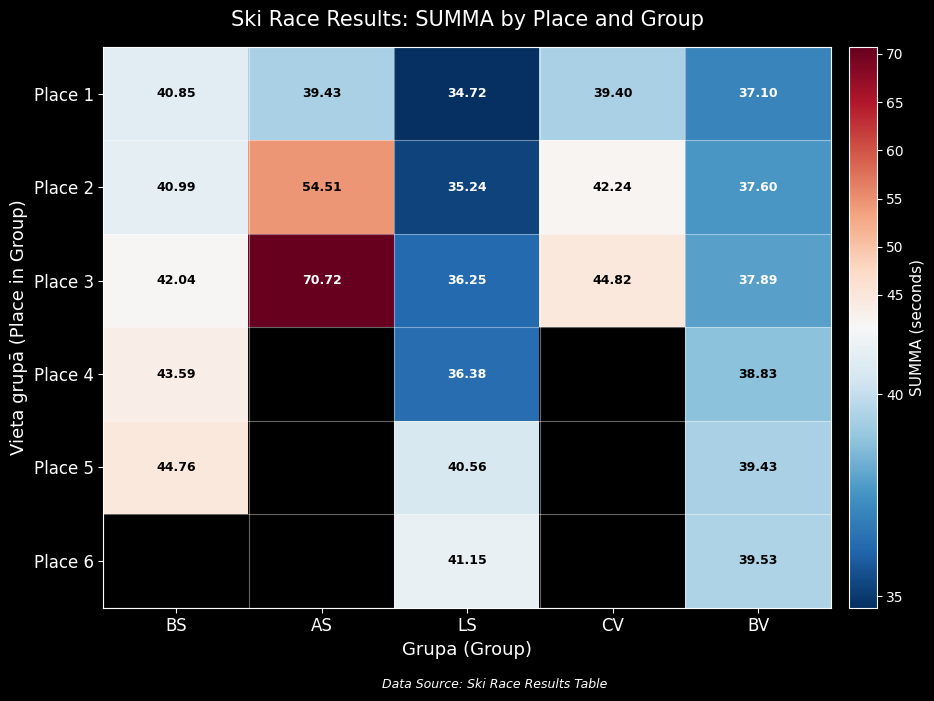

What is the smallest value displayed?

34.7